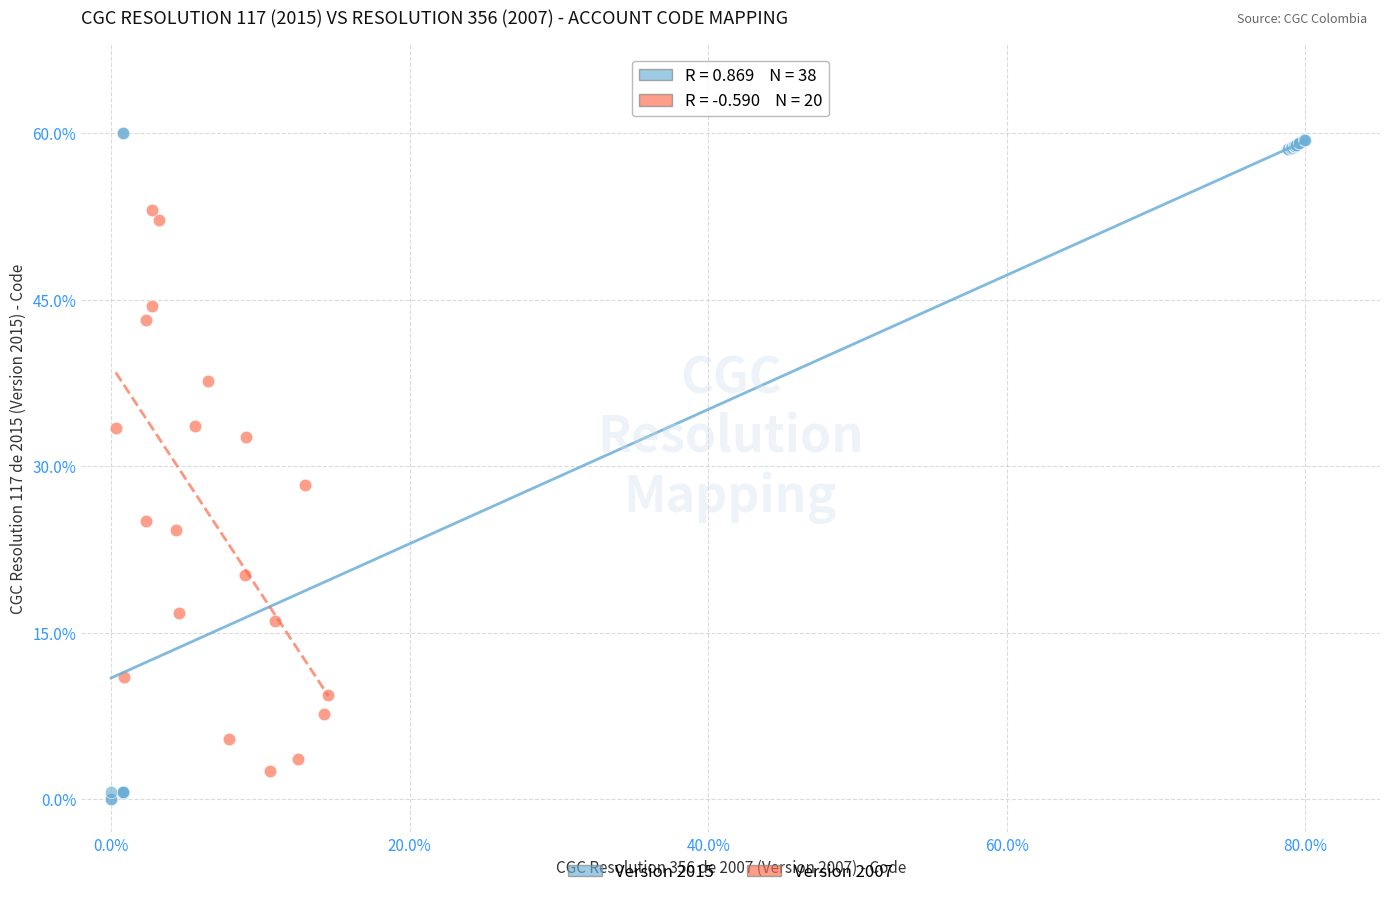

Which series reaches the maximum Y coordinate?

Version 2015